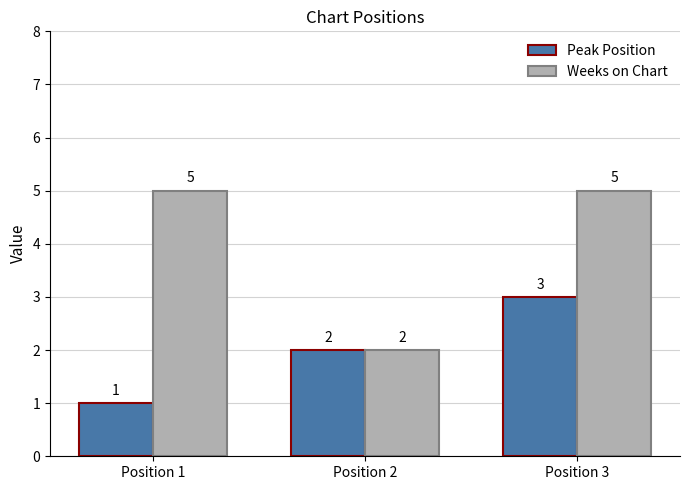

What is the approximate value of Weeks on Chart at Position 3?

5